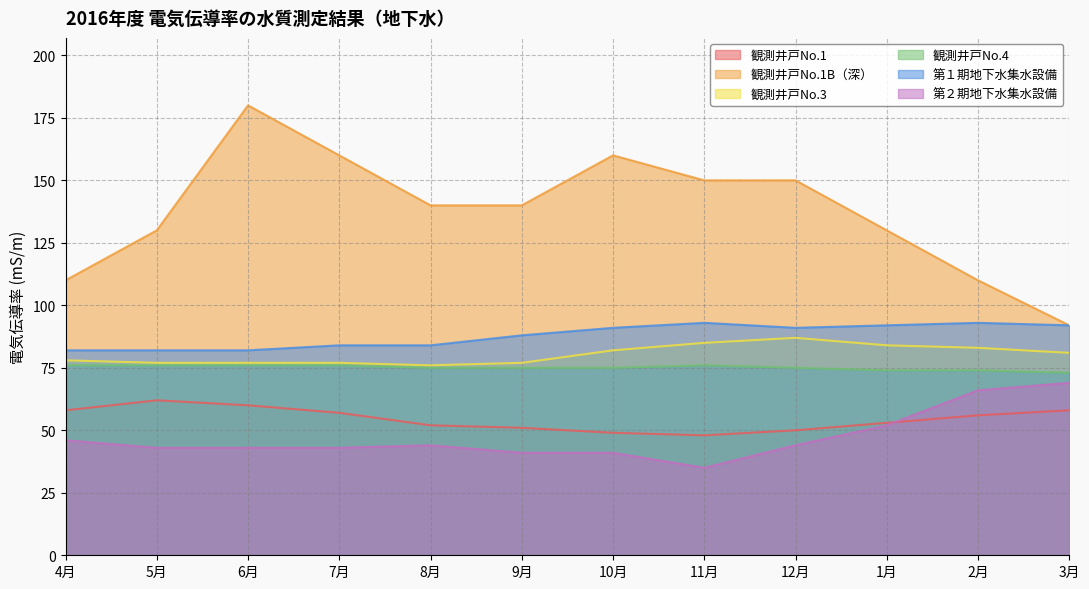

Count the number of data series in this chart.

6